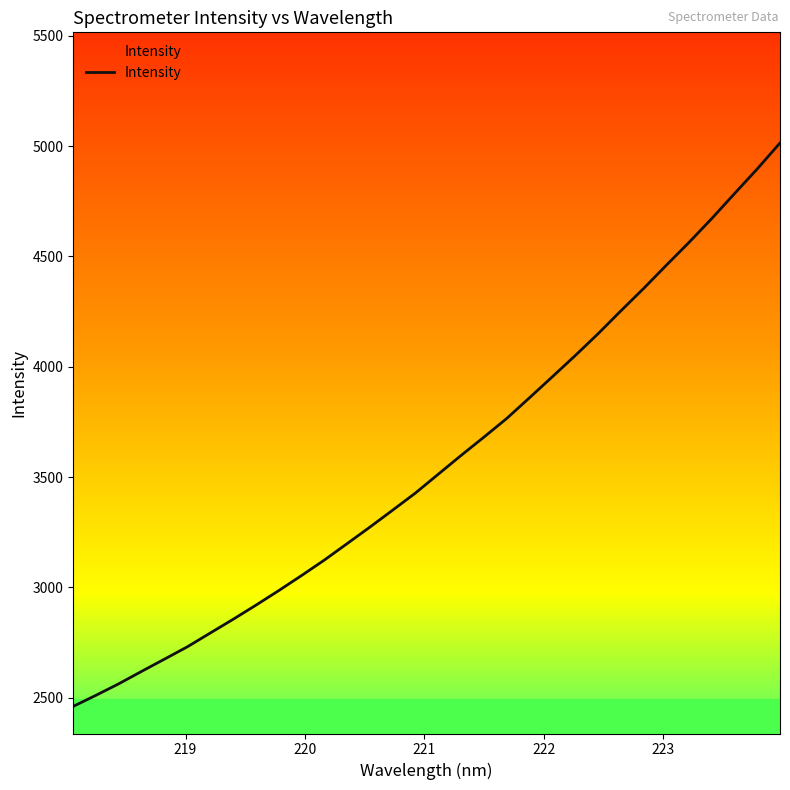

What is the maximum value shown in the chart?

5014.0